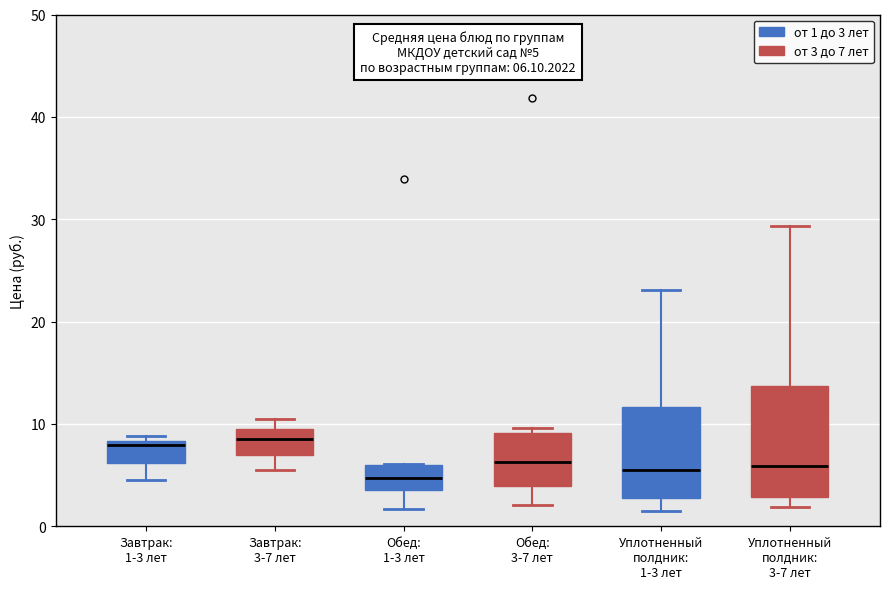

Which box is the tallest, from its lower edge to its upper edge?

Уплотненный полдник: 3-7 лет